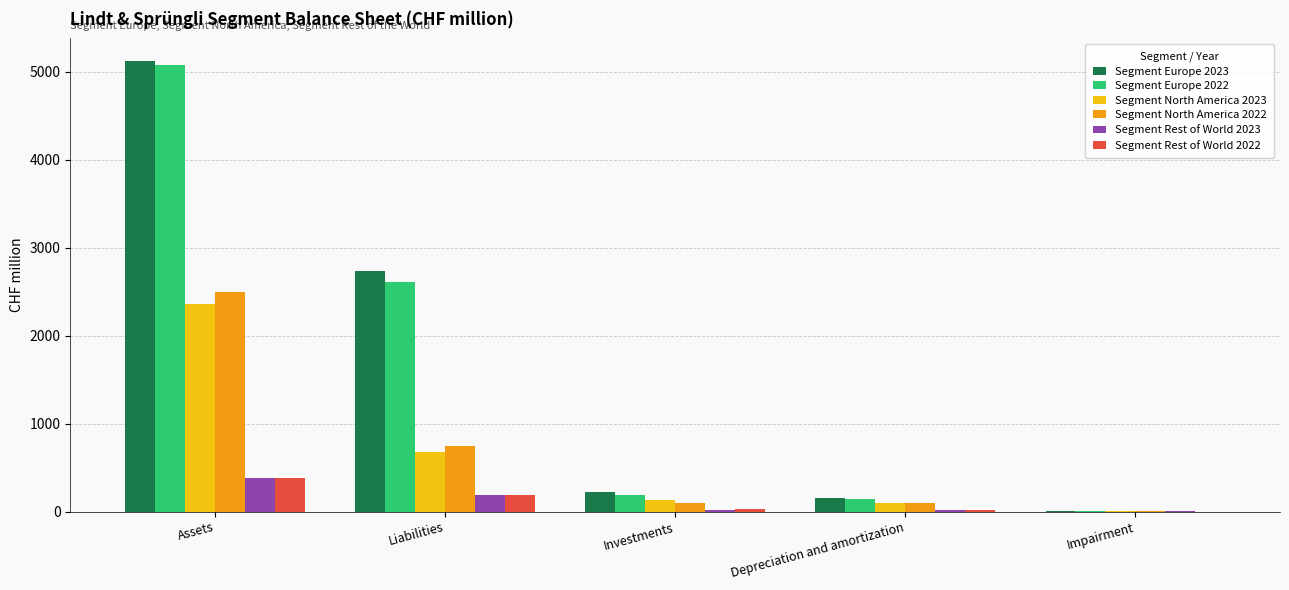

The Segment Europe 2023 series shows 221.2 at Investments. True or false?

True